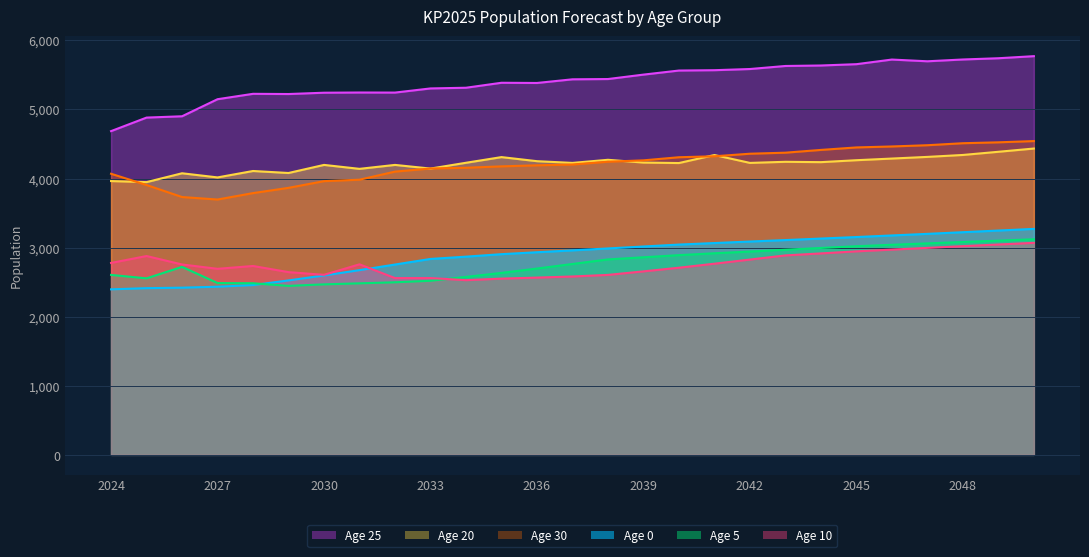

The Age 25 series shows 7623 at 2030. True or false?

False